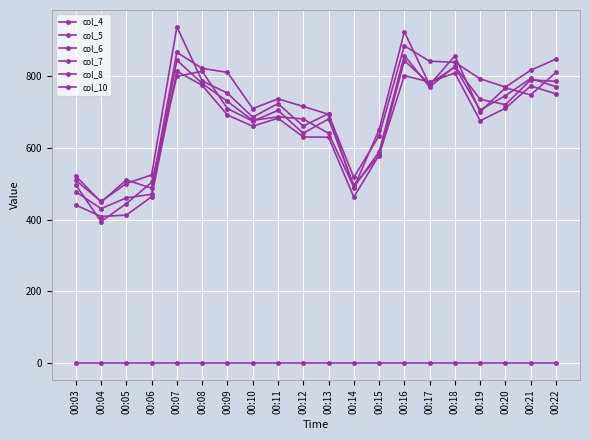

Count the number of categories in the chart.

20